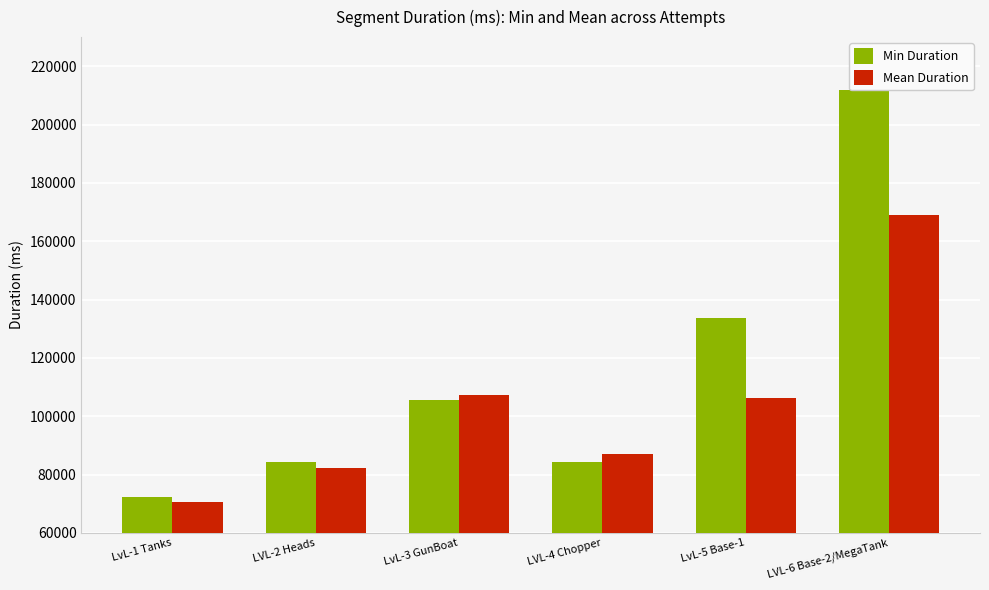

What value does the Min Duration series have at LvL-3 GunBoat?

105624